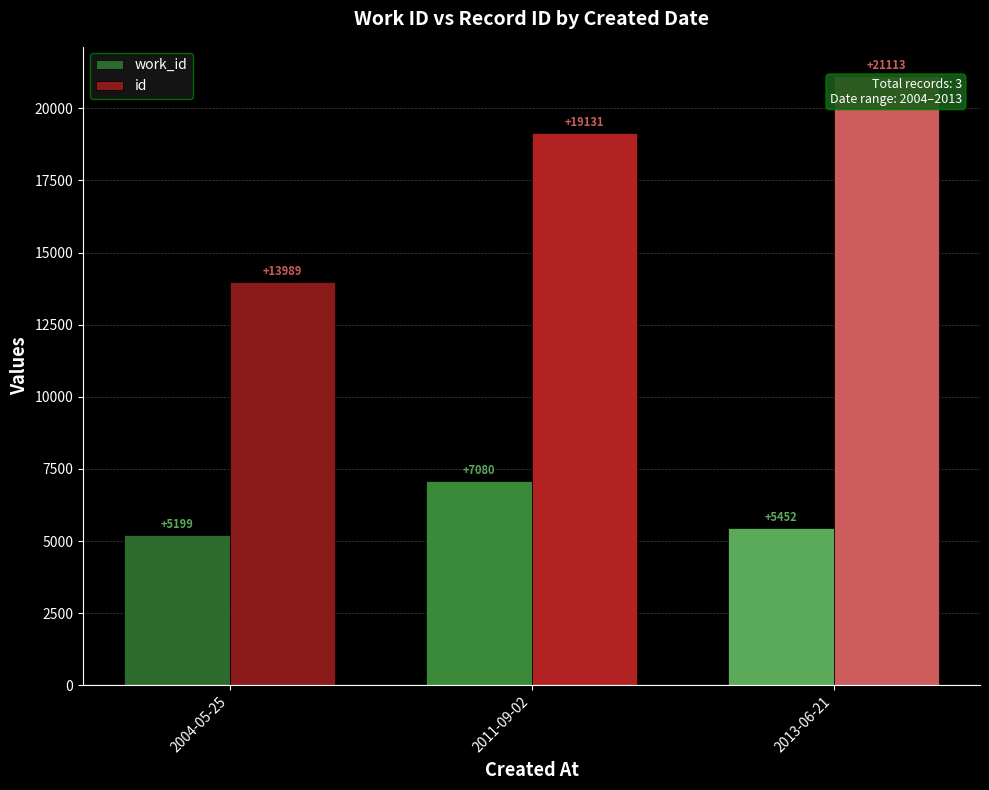

Rank the categories by work_id value from highest to lowest.

2011-09-02, 2013-06-21, 2004-05-25